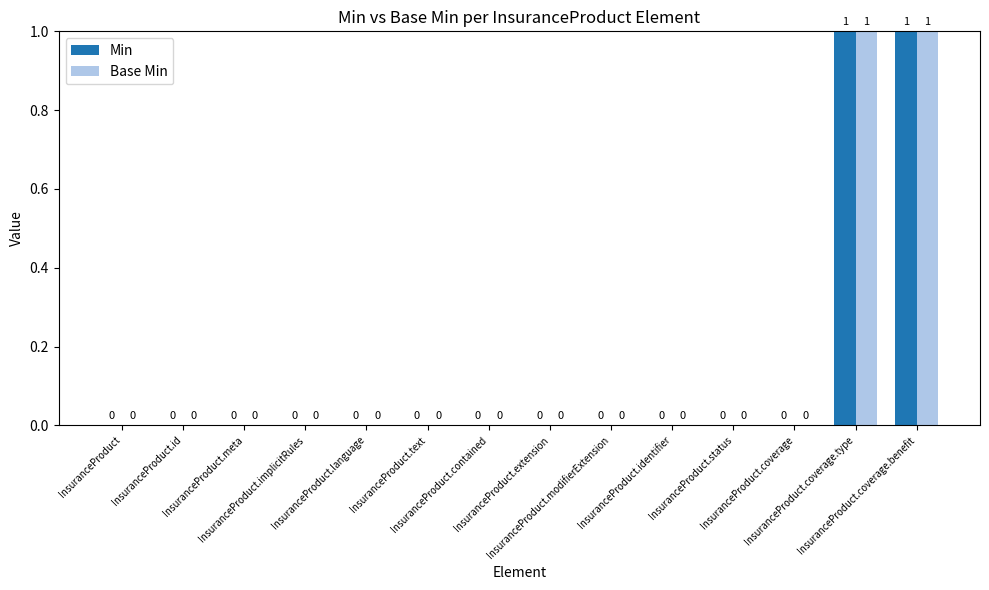

The value of Min at InsuranceProduct.coverage.benefit is 1. True or false?

True